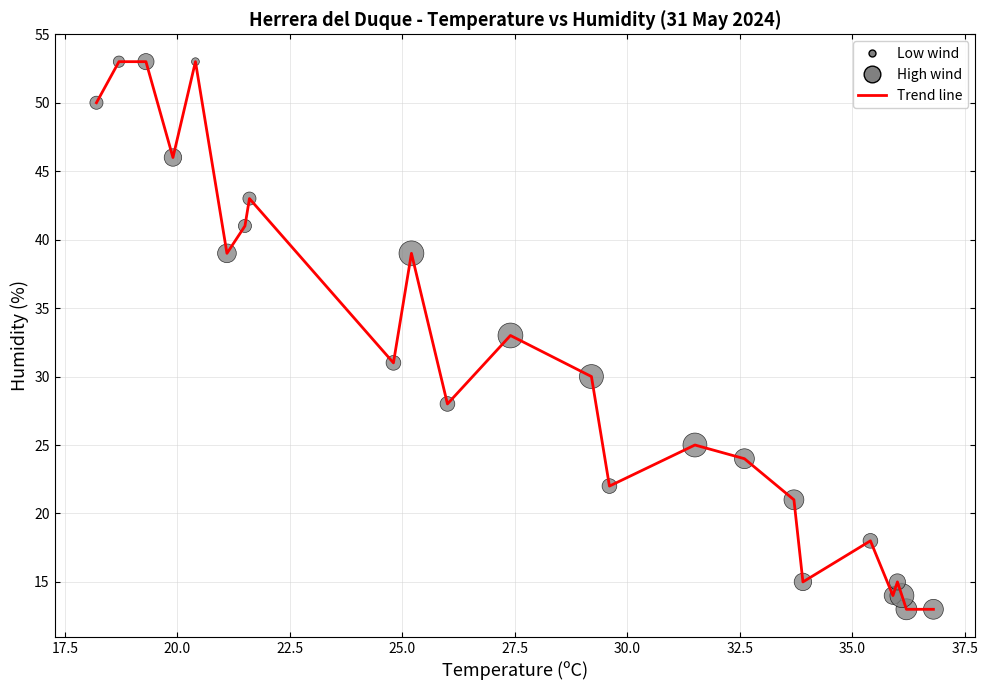

What is the minimum value shown in the chart?

13